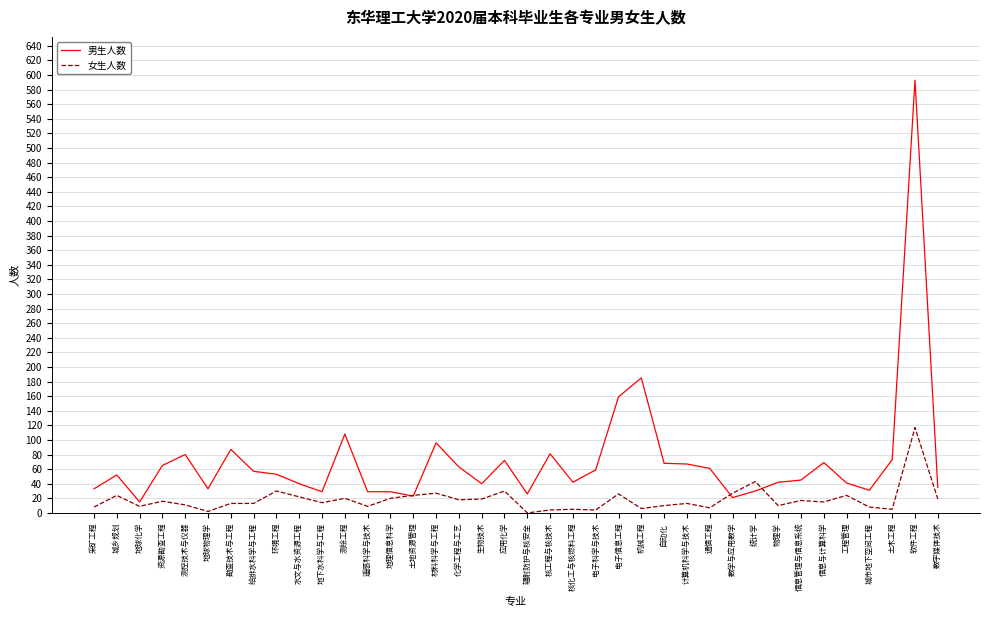

At which label is 男生人数 closest to 304?

机械工程